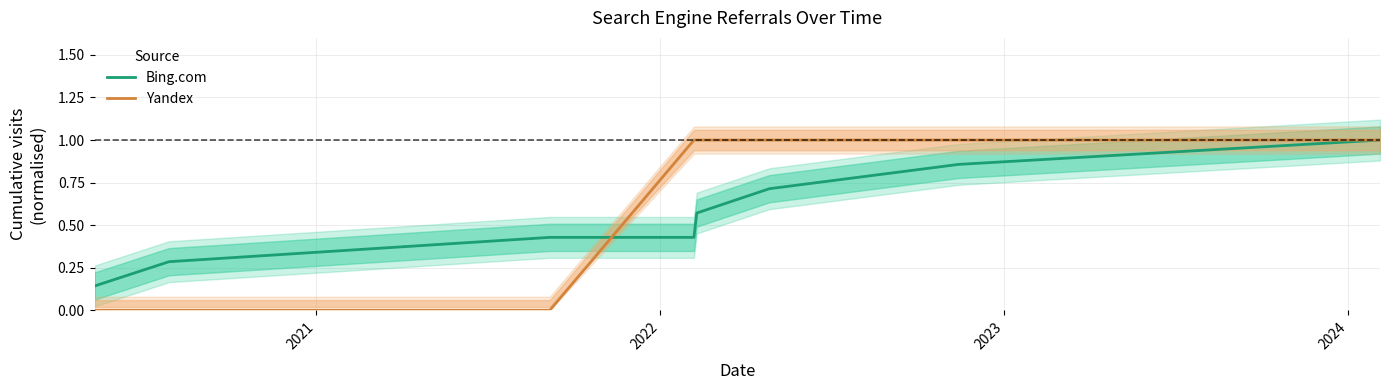

Which series has the largest range (max minus min)?

Yandex